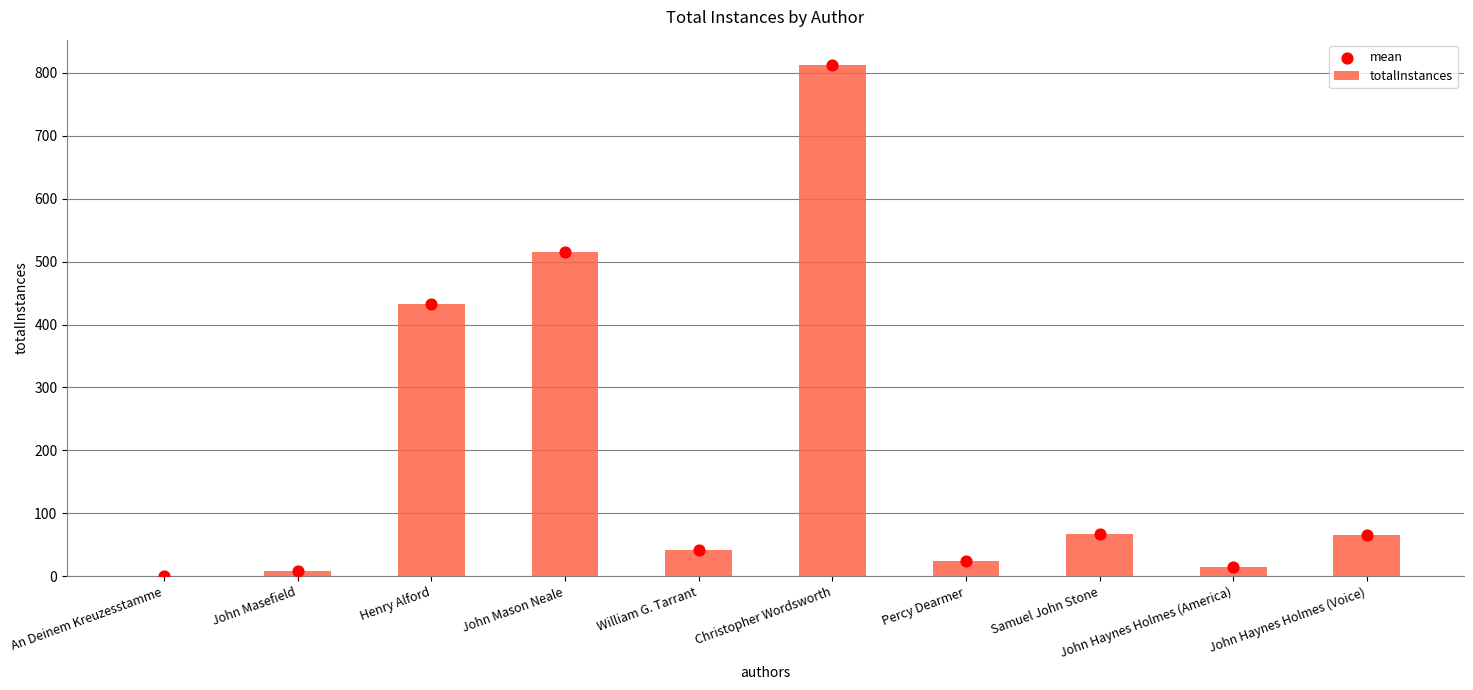

At how many categories does at least one series exceed 586?

1